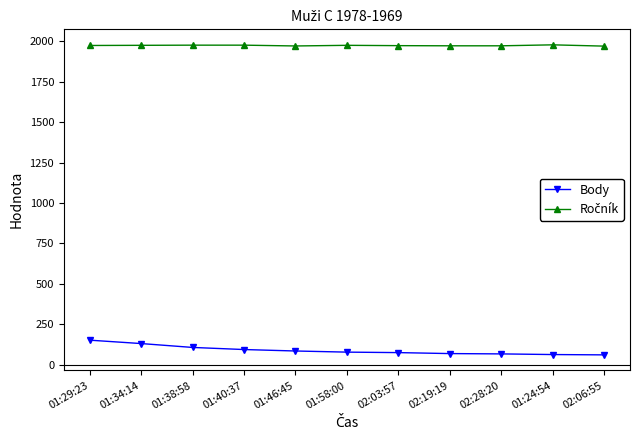

What is the lowest value of the Body series?

60